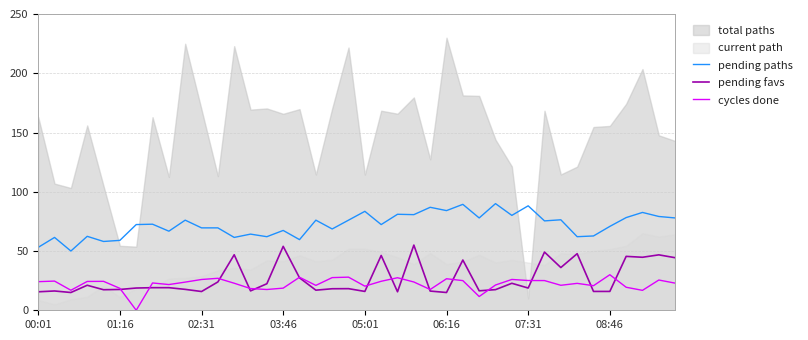

Is it true that cycles done equals 26.6 at 06:16?

True